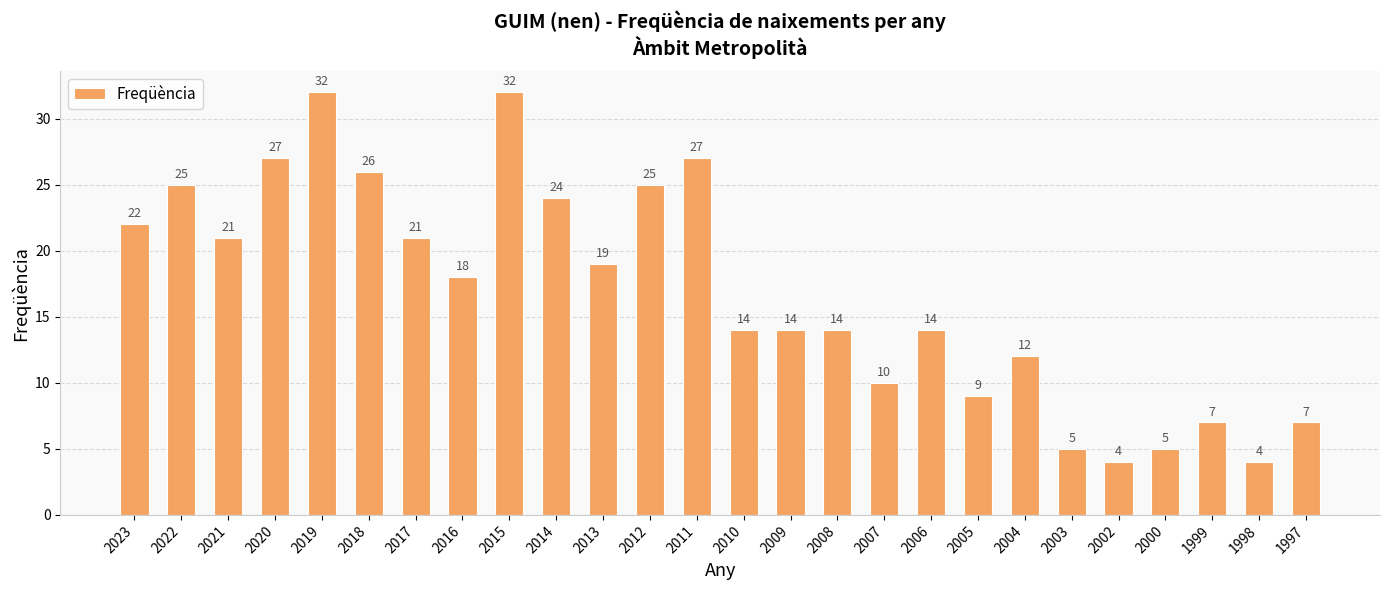

What is the value of the 14th bar from the left?

14